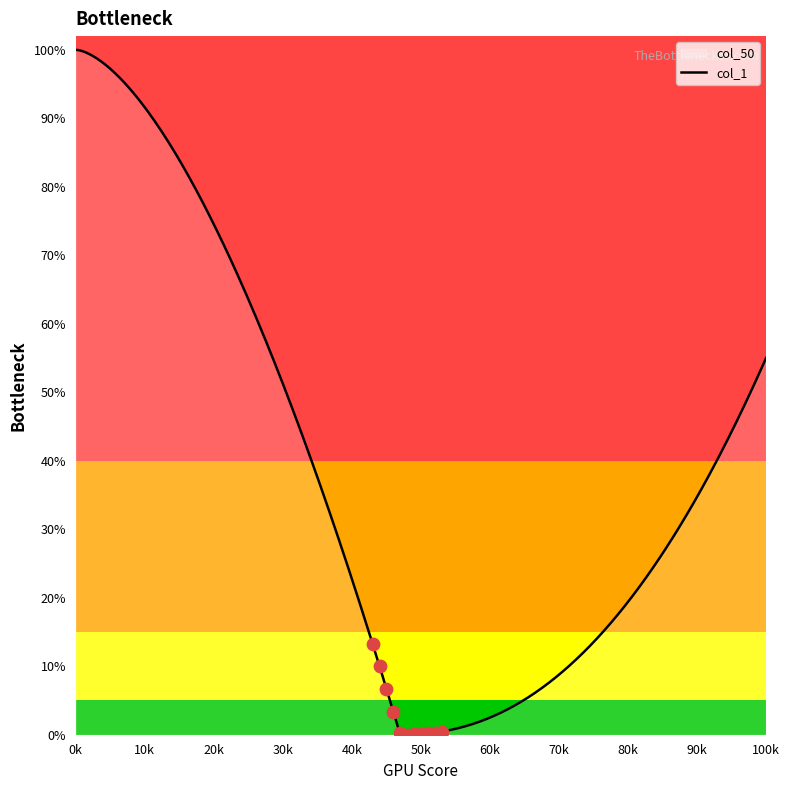

Which series has the widest spread of Y values?

col_1